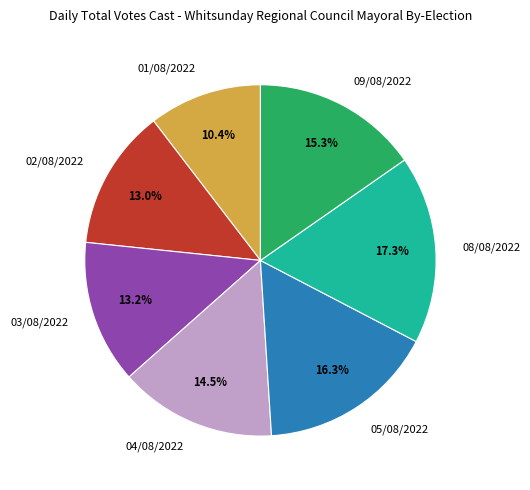

What is the smallest slice in the pie chart?

01/08/2022